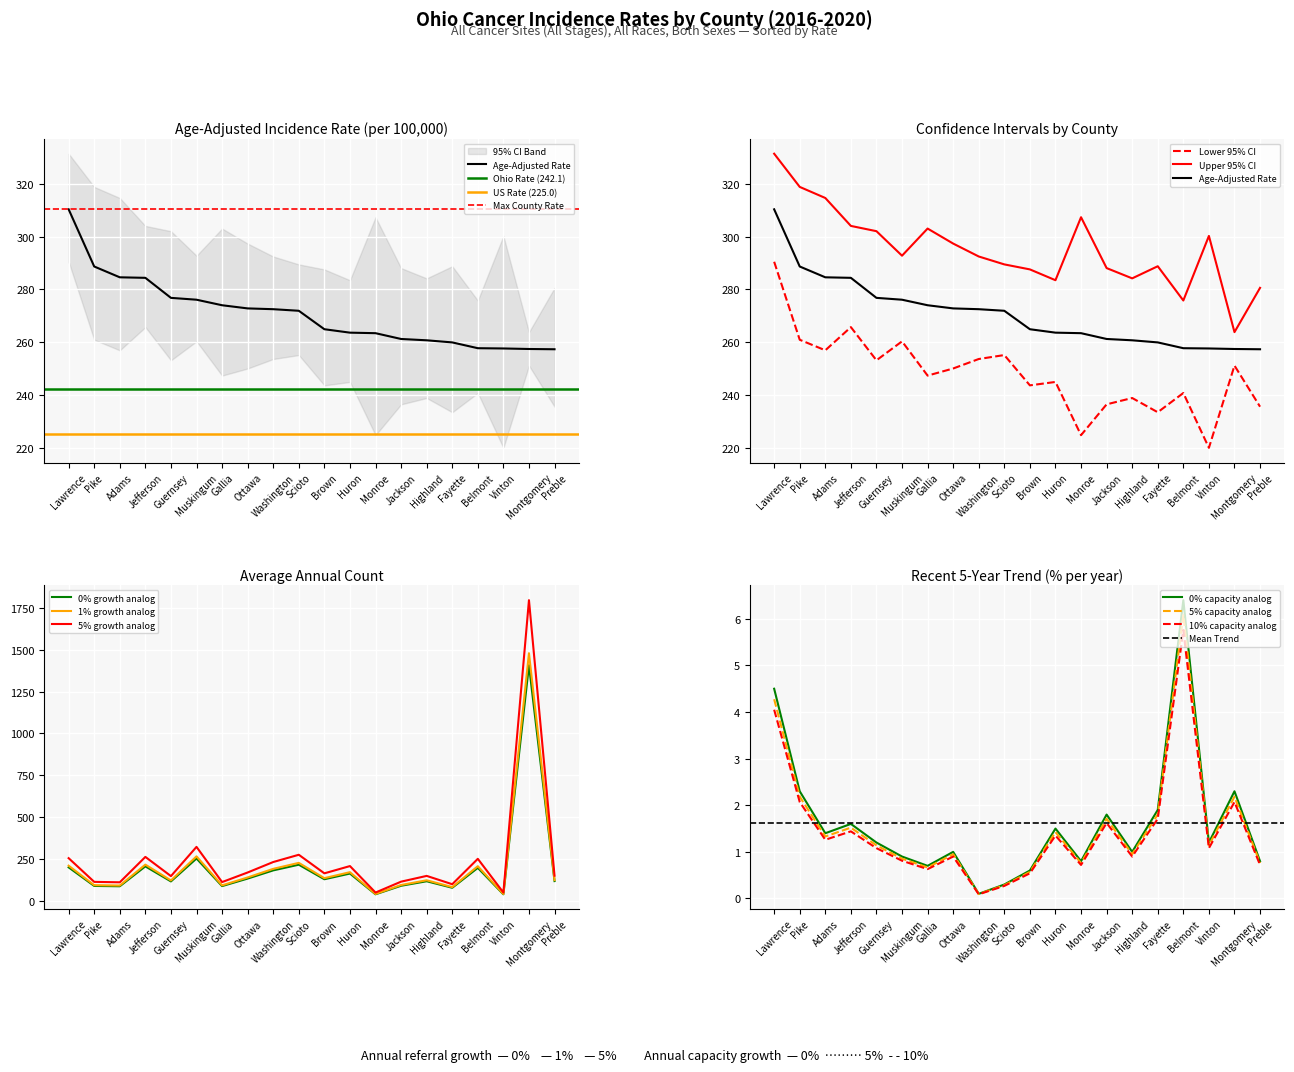

What is the minimum value for Recent 5-Year Trend?

0.1